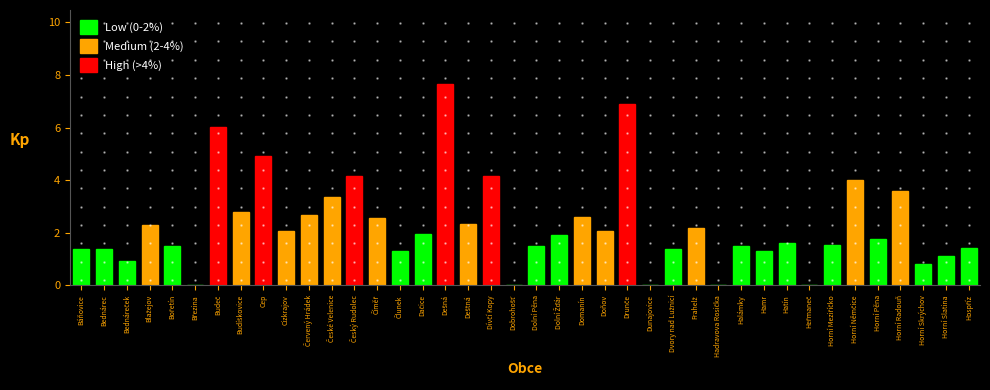

What is the ratio of the value at Horní Pěna to the value at Halámky?

1.2